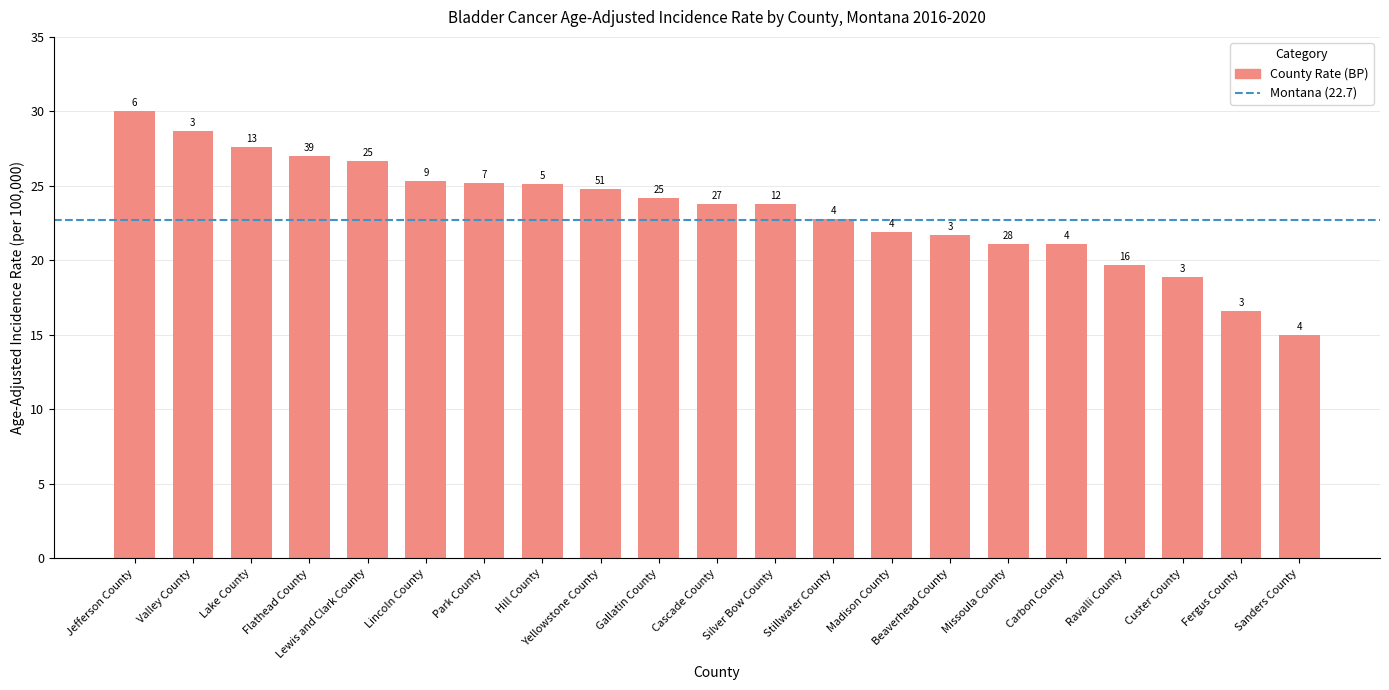

Reading left to right, transcribe all the data shown in this chart.

30.0	28.7	27.6	27.0	26.7	25.3	25.2	25.1	24.8	24.2	23.8	23.8	22.8	21.9	21.7	21.1	21.1	19.7	18.9	16.6	15.0